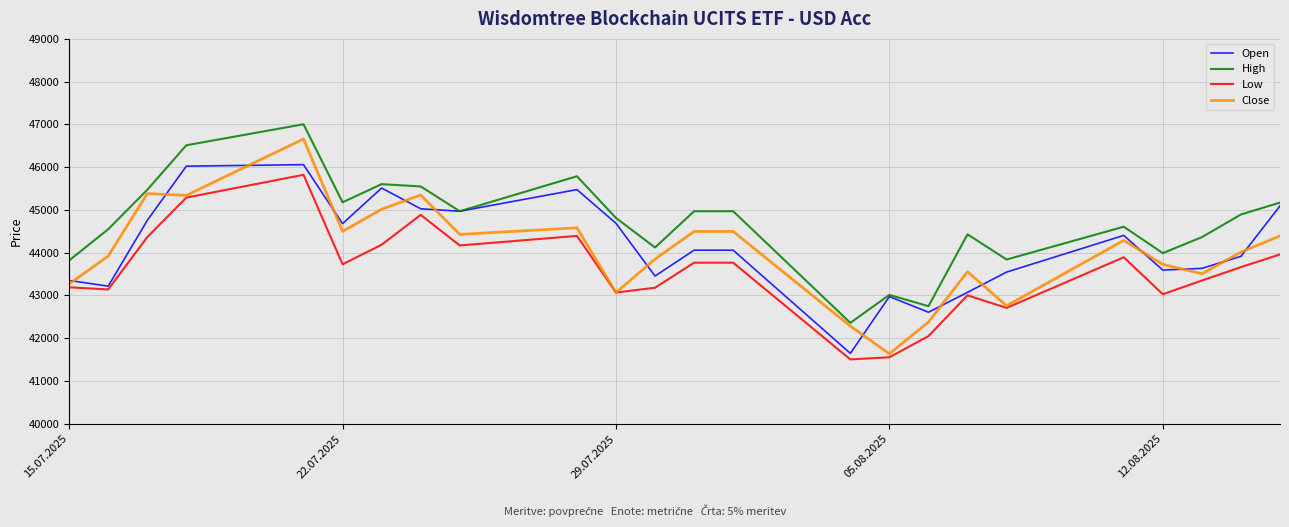

True or false: High and Low intersect in this chart.

False